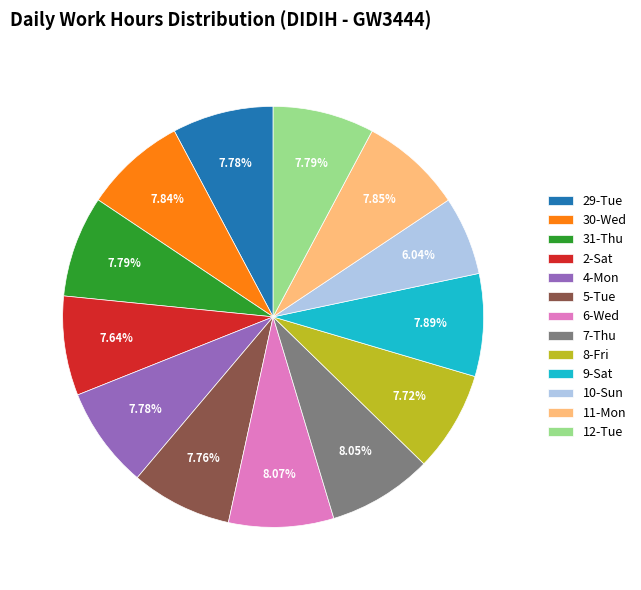

Approximately how many times larger is the value at 8-Fri compared to 11-Mon?

1.0